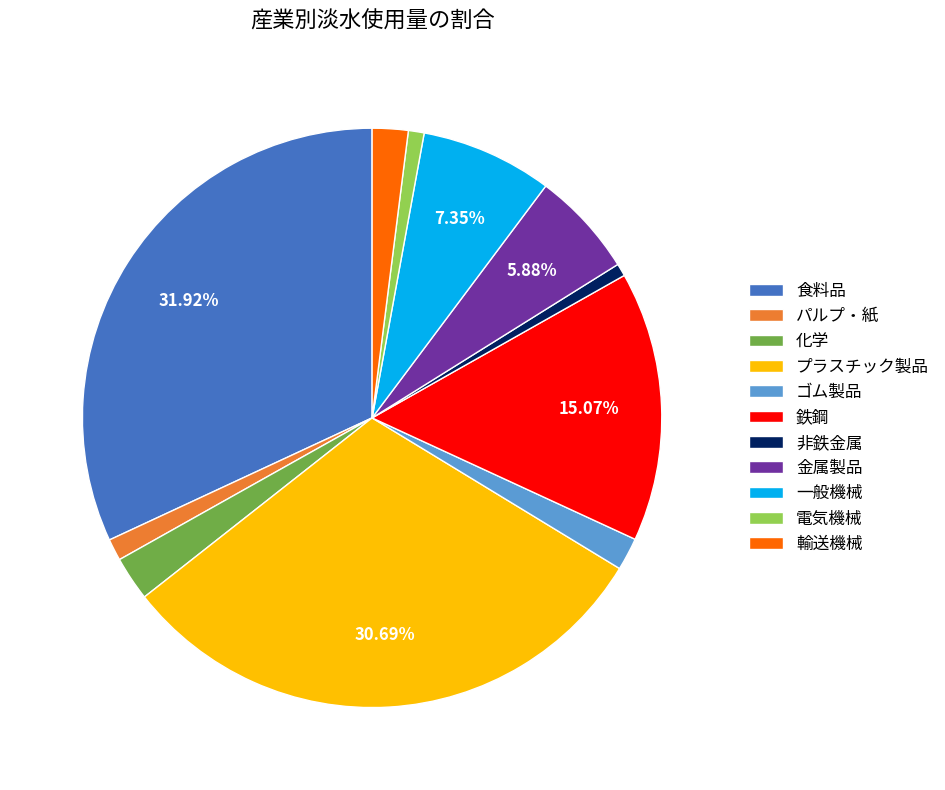

Combined, do ゴム製品 and 輸送機械 account for over 50%?

No